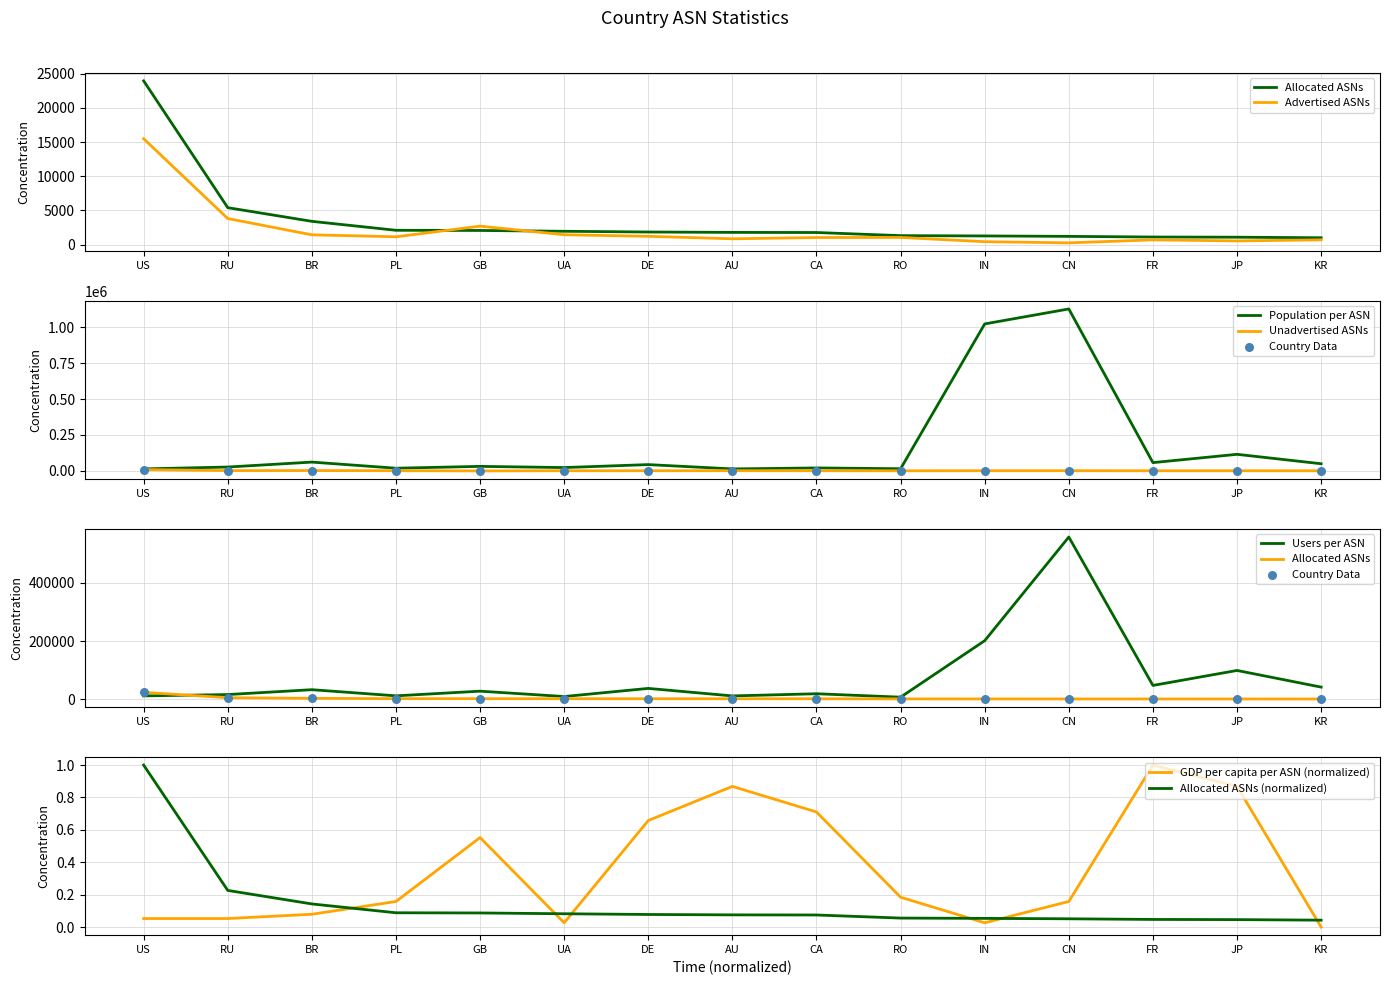

Which series reaches the maximum Y coordinate?

Population per ASN